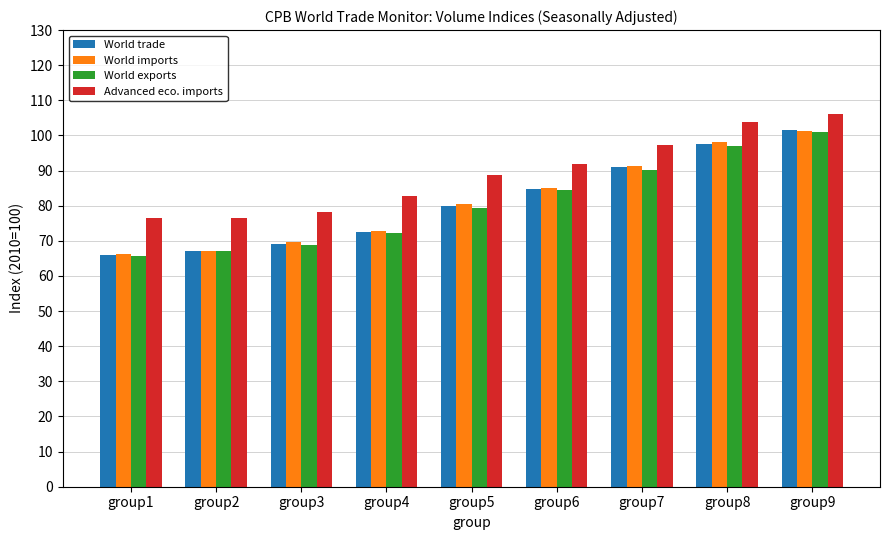

What are all the series names shown in the legend?

World trade, World imports, World exports, Advanced eco. imports